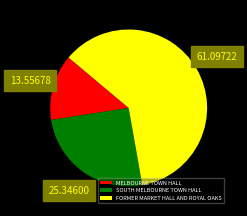

The SOUTH MELBOURNE TOWN HALL slice represents 25% of the pie. True or false?

True